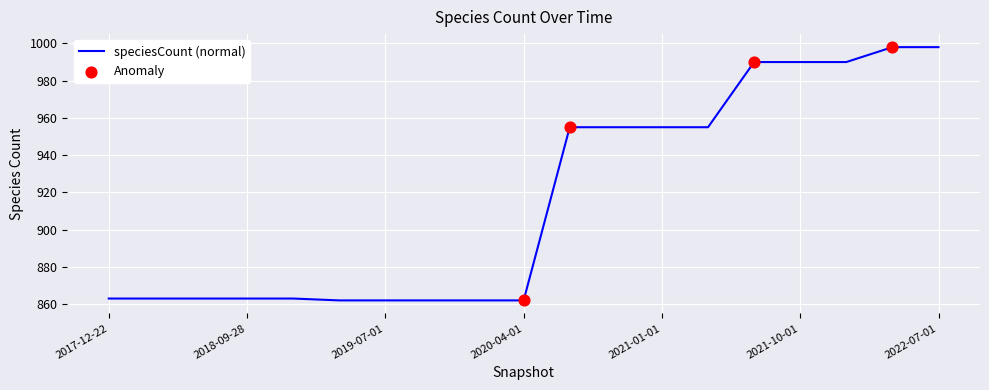

What is the greatest value displayed?

998